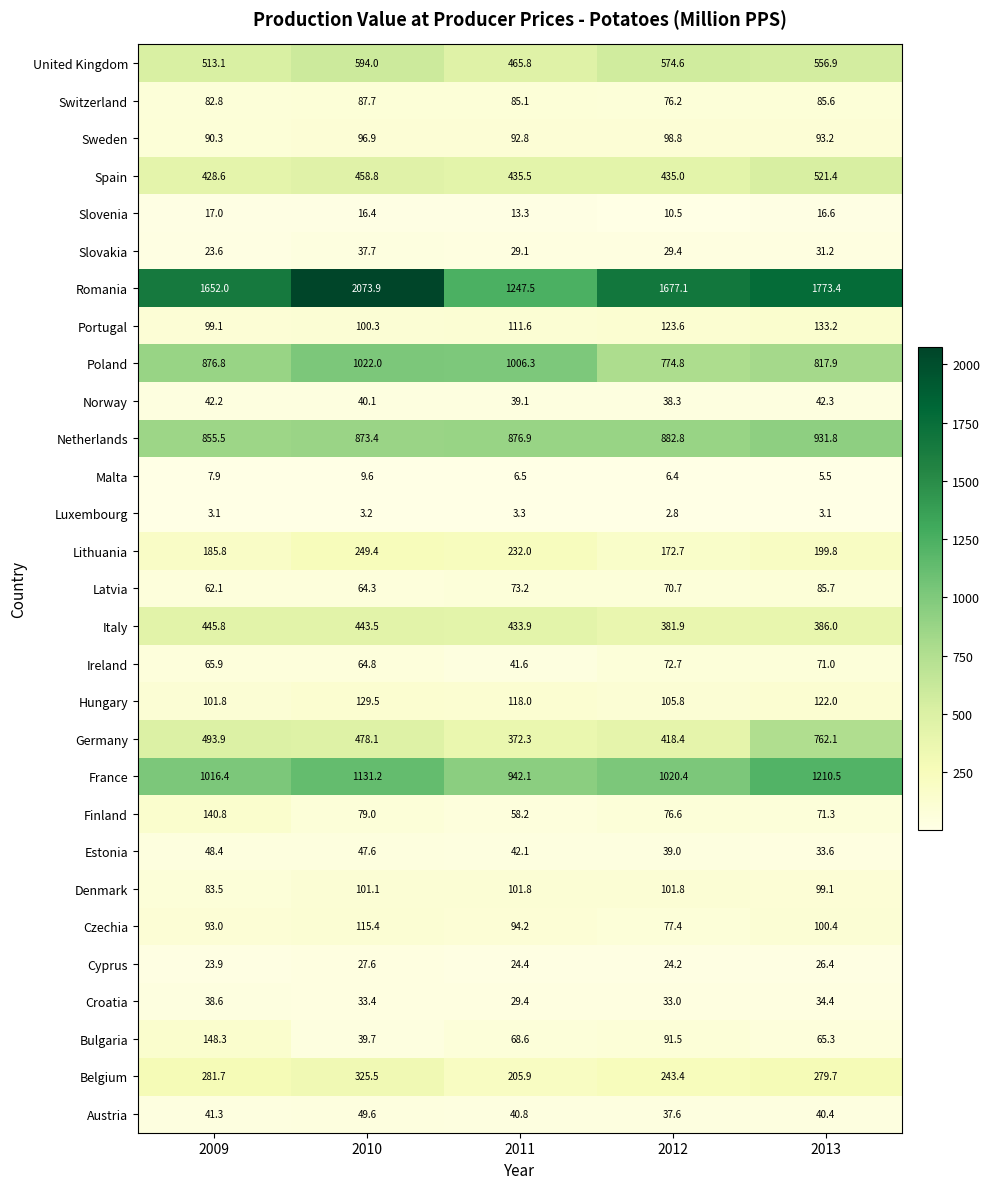

What is the total value across all series at 2009?

7963.2